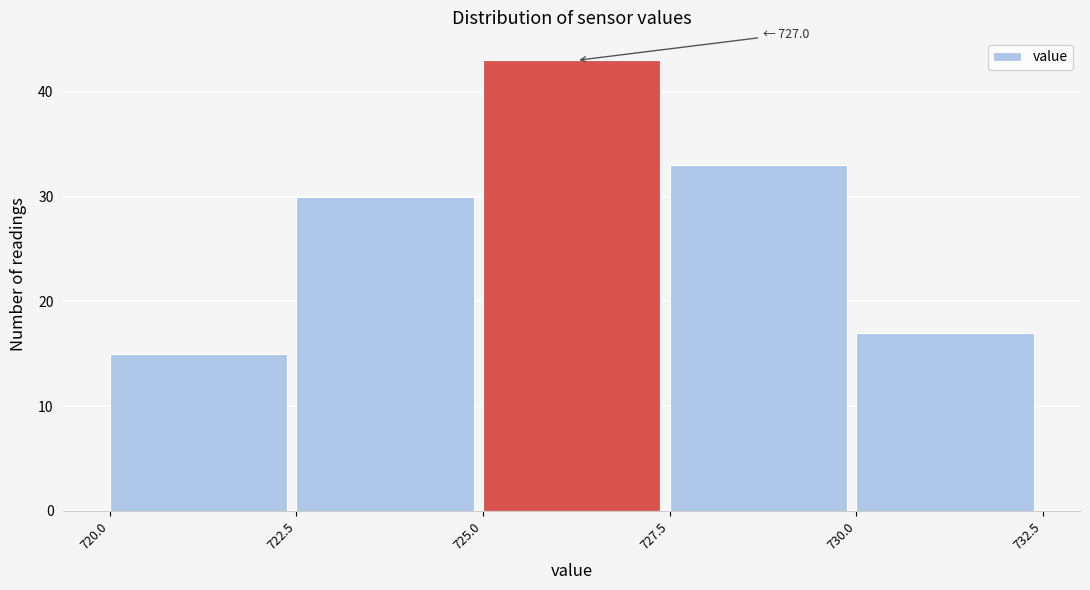

Over which range of the x-axis is the bar tallest?

725.0 to 727.5